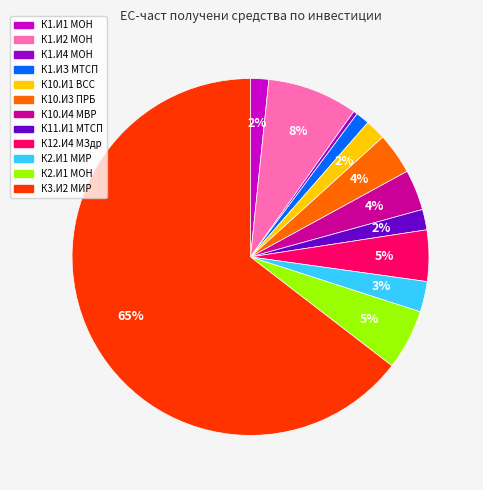

To the nearest percent, what is the difference between the largest and smallest slice percentages?

64%